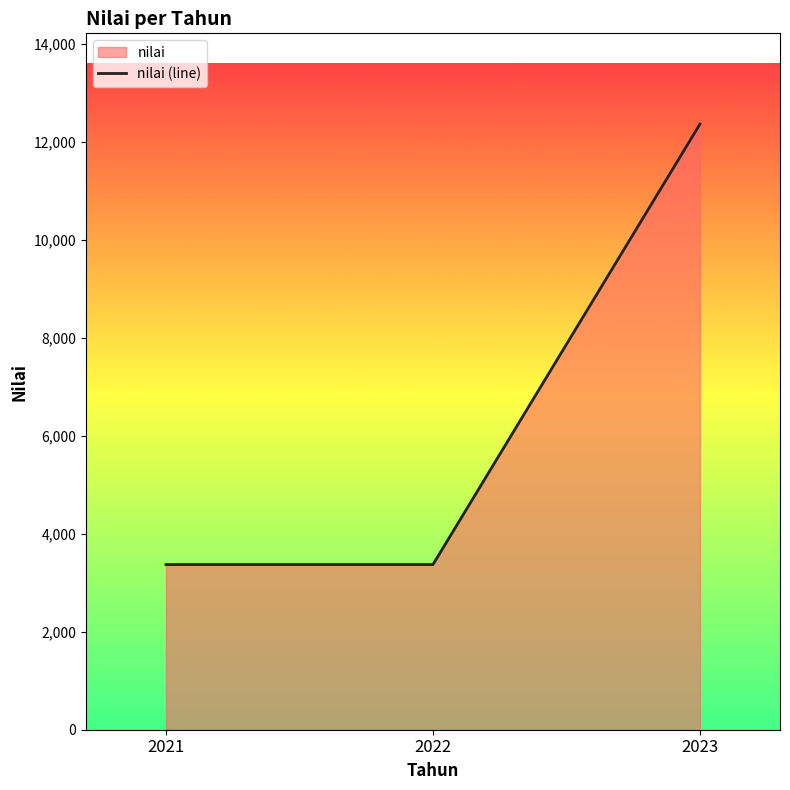

What is the greatest value displayed?

12363